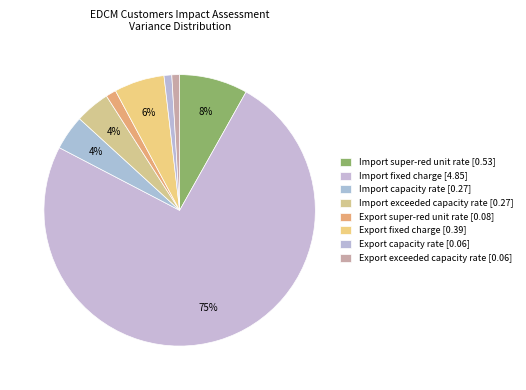

To the nearest percent, what percentage of the pie is Export super-red unit rate?

1%